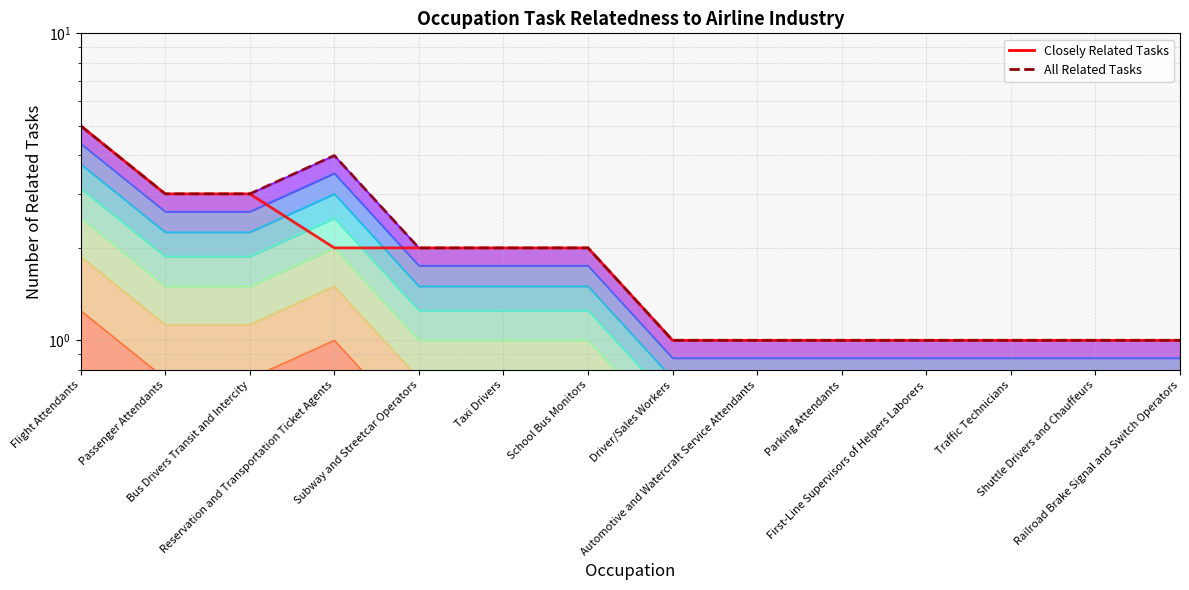

What are all the series names shown in the legend?

Closely Related Tasks, All Related Tasks